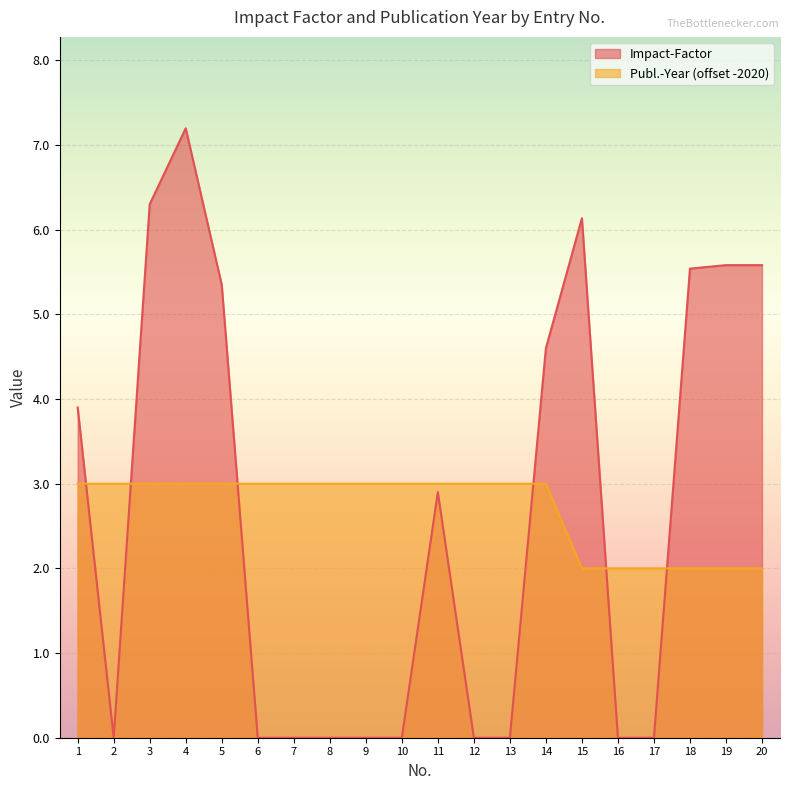

What is the sum of the Impact-Factor values at 20 and 19?

11.2